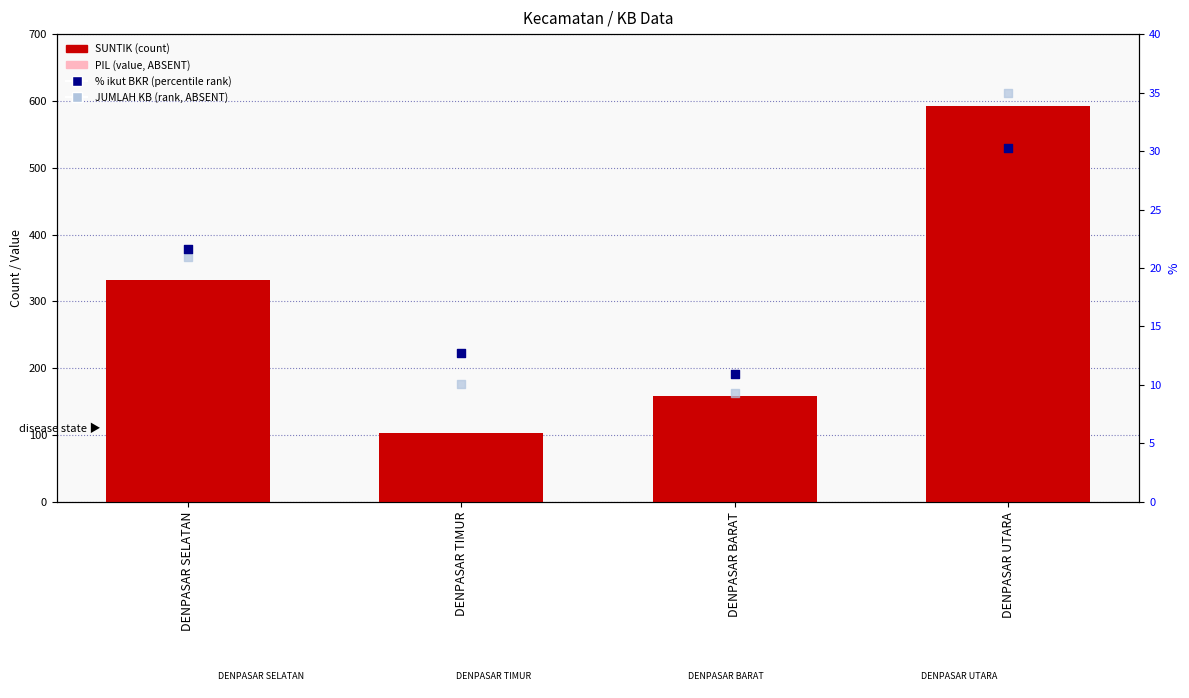

Which series has the largest Y range (max minus min)?

SUNTIK (count)